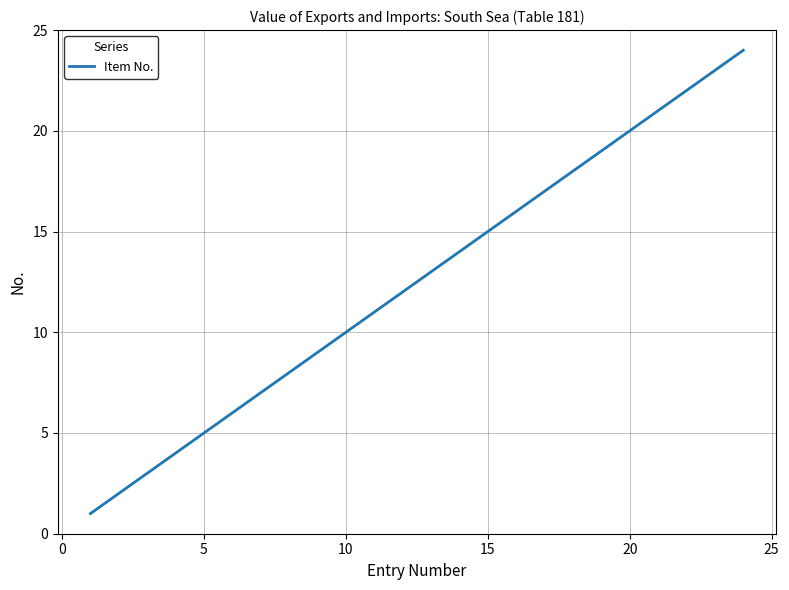

What is the difference between the maximum and minimum values?

23